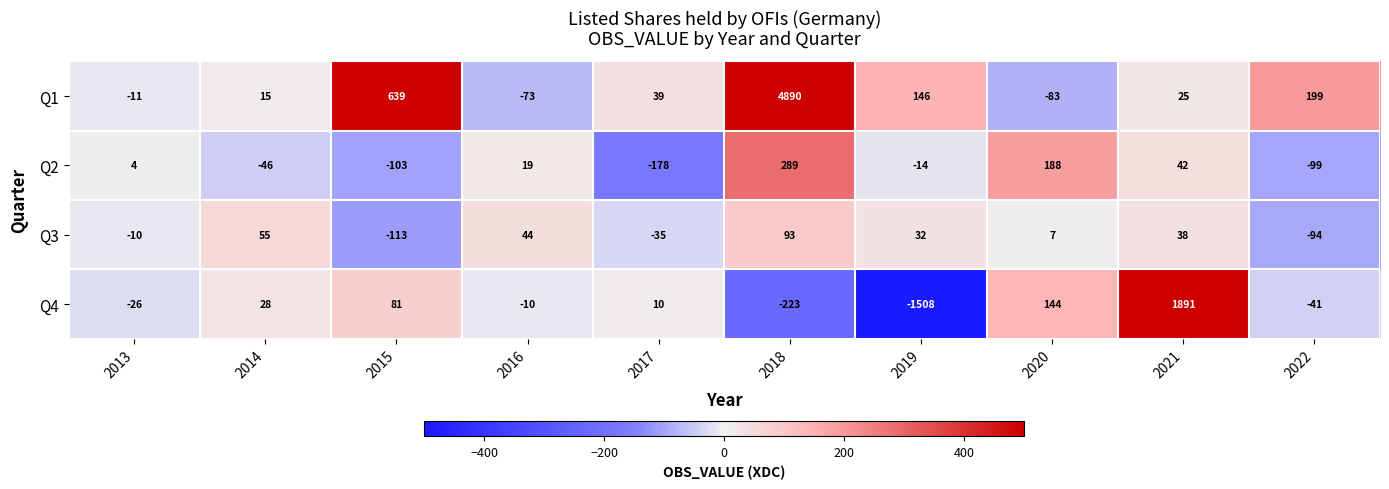

What is the difference between the highest and lowest values at 2016?

117